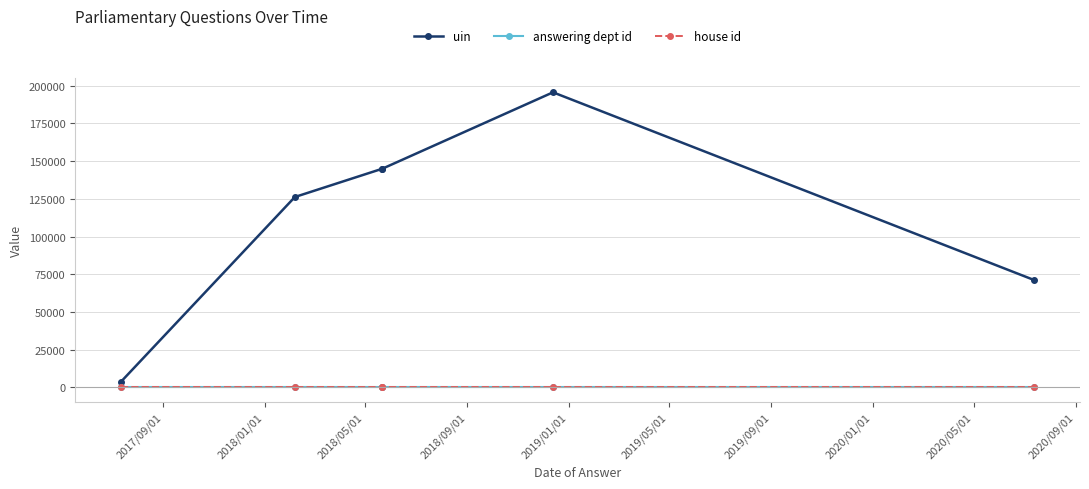

What are all the series names shown in the legend?

uin, answering dept id, house id